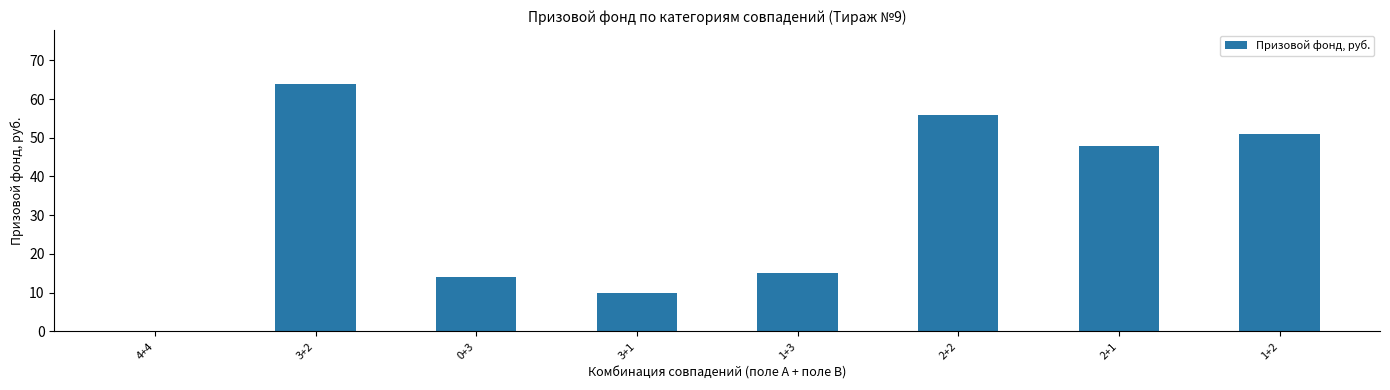

What is the greatest value displayed?

64